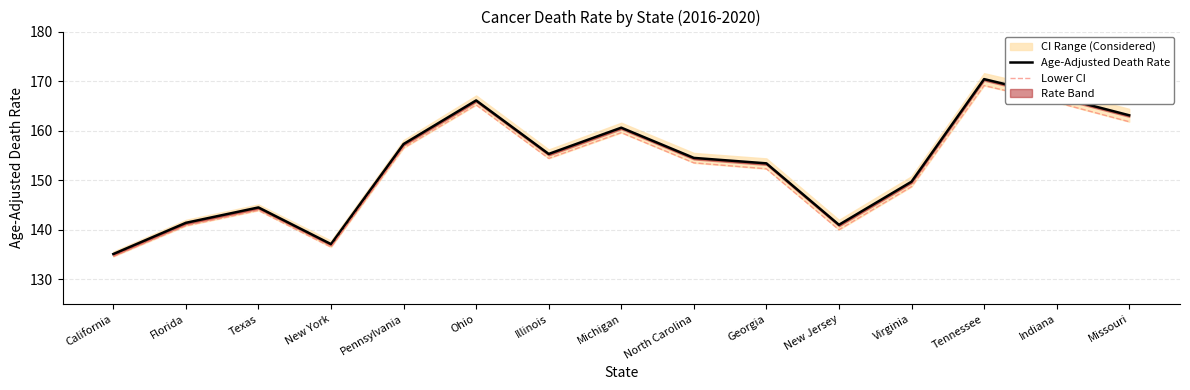

Which series changed the most between Texas and Illinois?

Age-Adjusted Death Rate